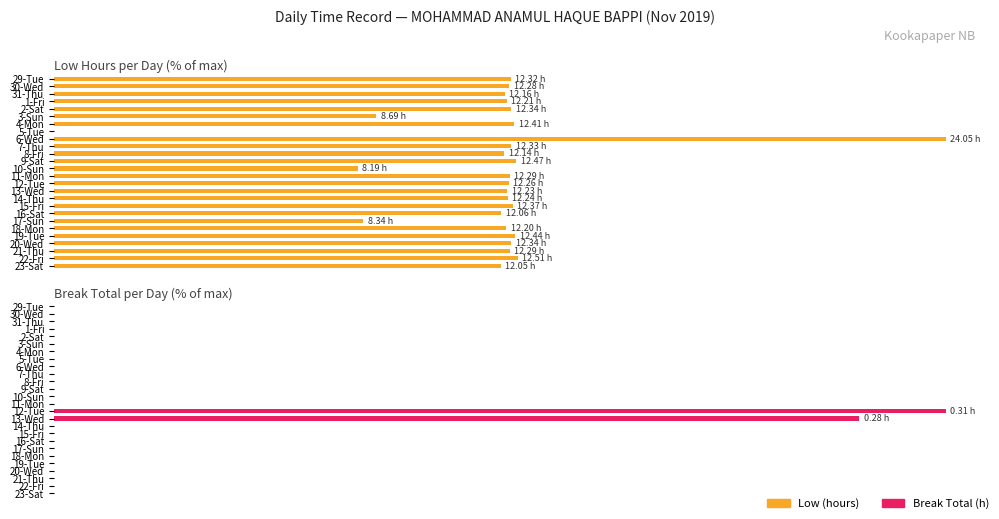

What is the difference between the second highest and minimum values in the Low (hours) series?

52.0